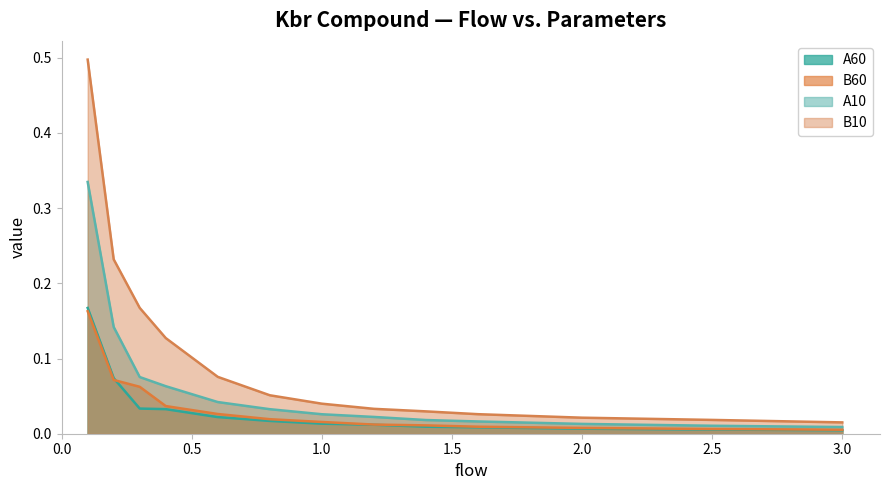

Which series has the widest spread of values?

B10